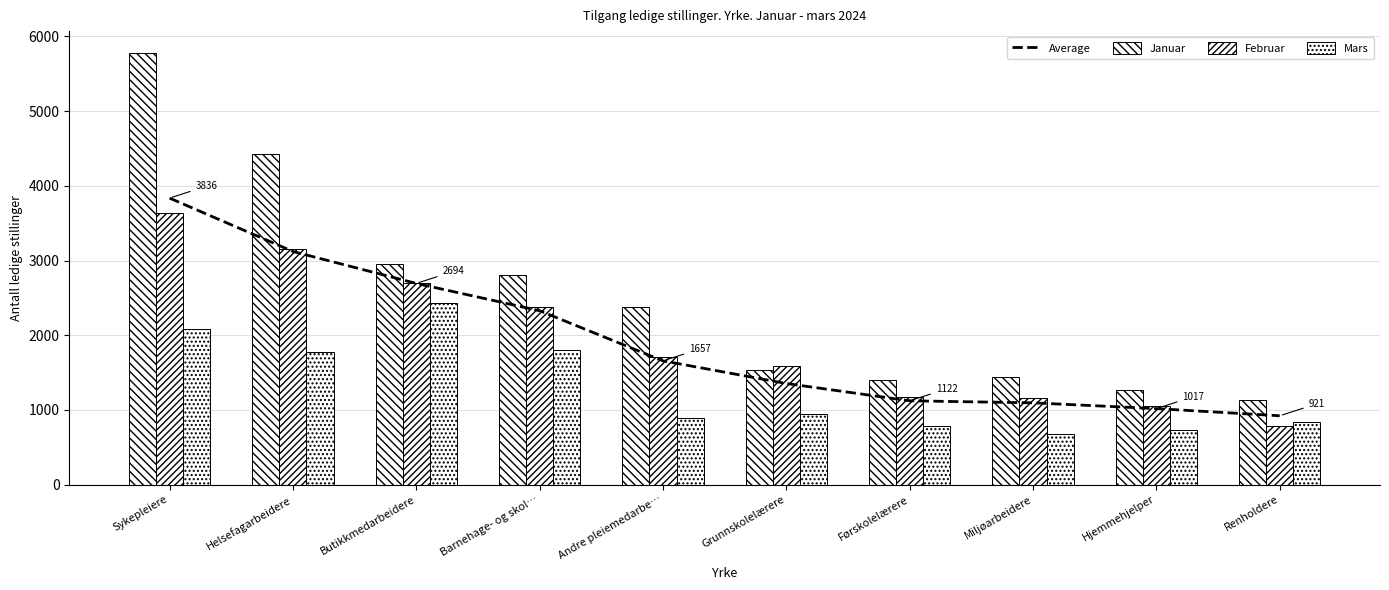

What is the spread (max minus min) of values at Sykepleiere?

3701.0